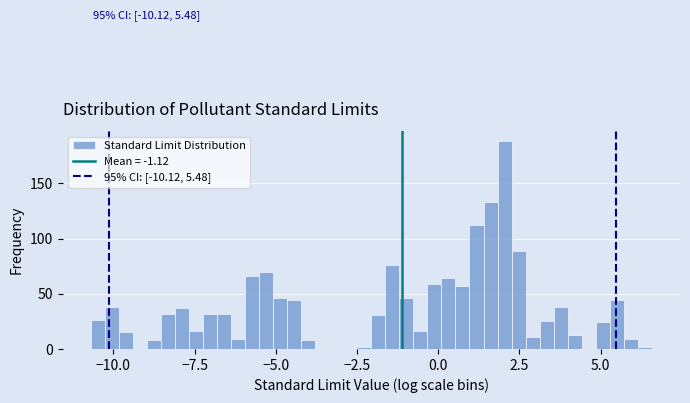

Read against the x-axis, roughly where is the centre of the tallest bar?

2.0